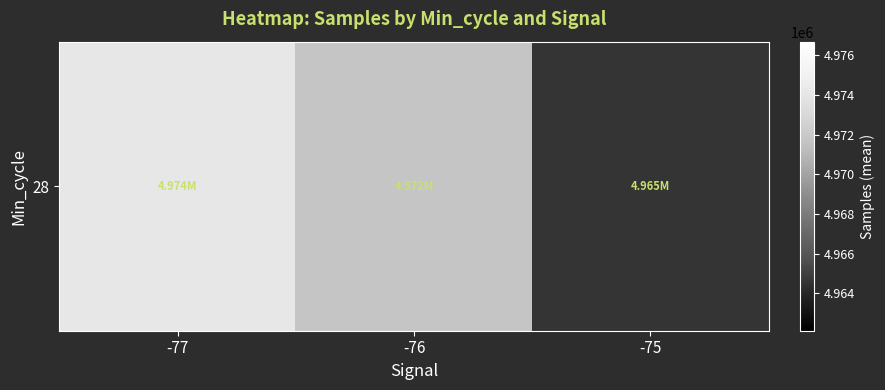

Reading left to right, extract all data points from this chart.

4974195.0	4971785.1	4964594.0